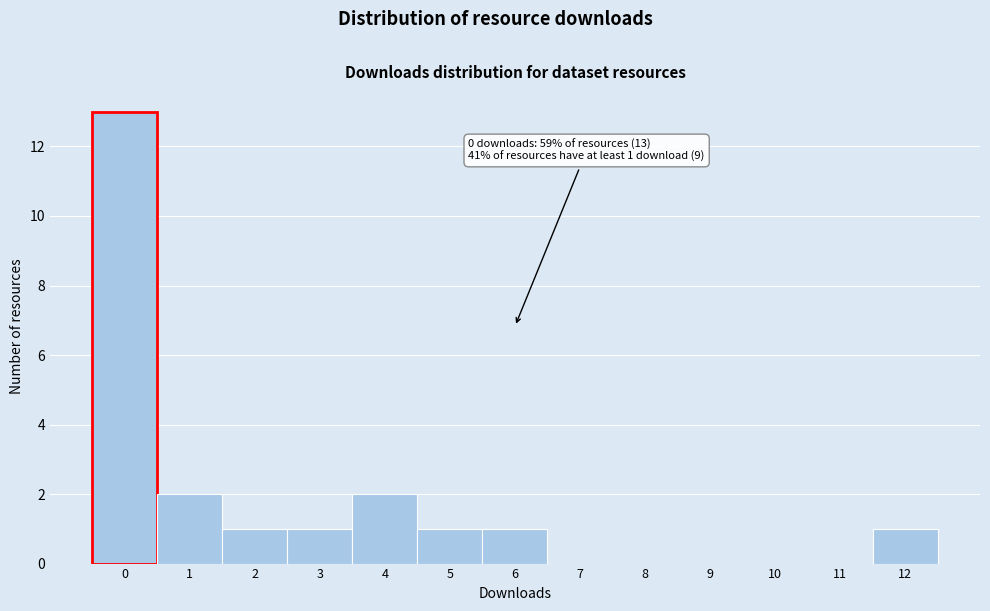

Reading right to left, list all the values displayed in this chart.

12=1	11=0	10=0	9=0	8=0	7=0	6=1	5=1	4=2	3=1	2=1	1=2	0=13